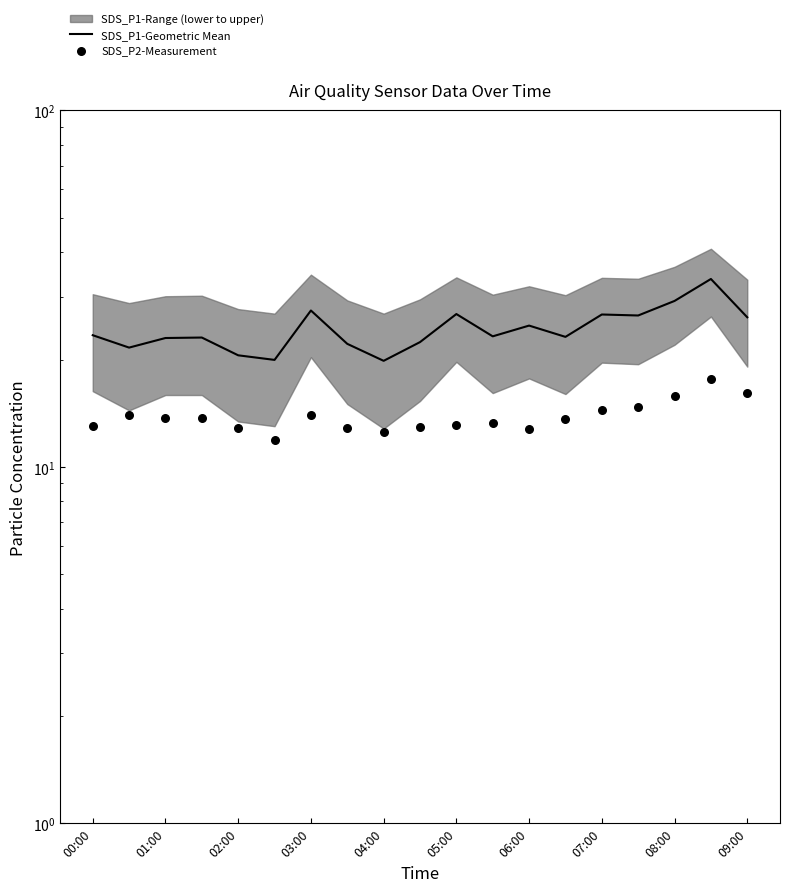

Which series reaches the maximum Y coordinate?

SDS_P1-Geometric Mean